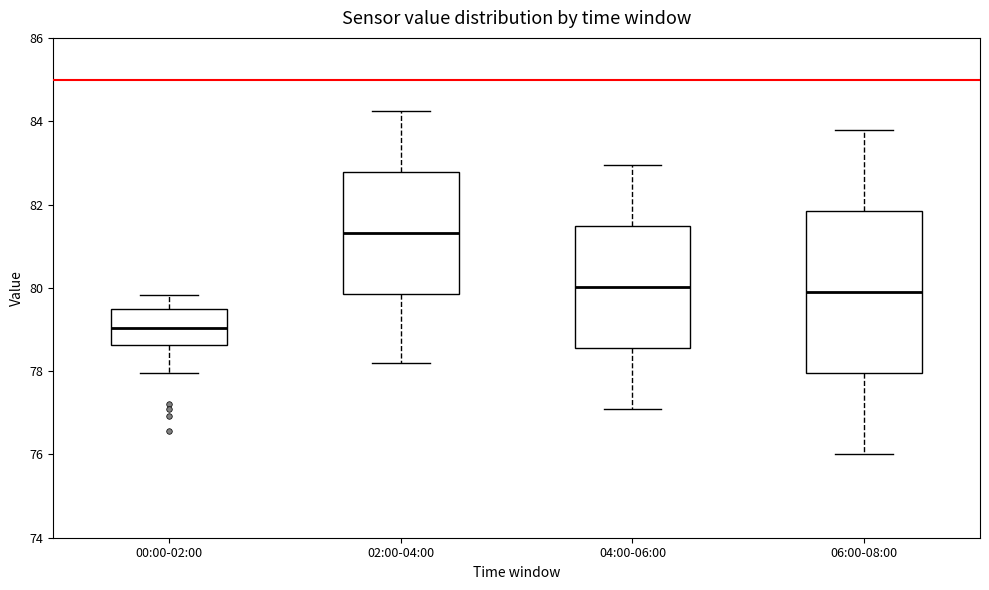

Which box has the highest median line?

02:00-04:00